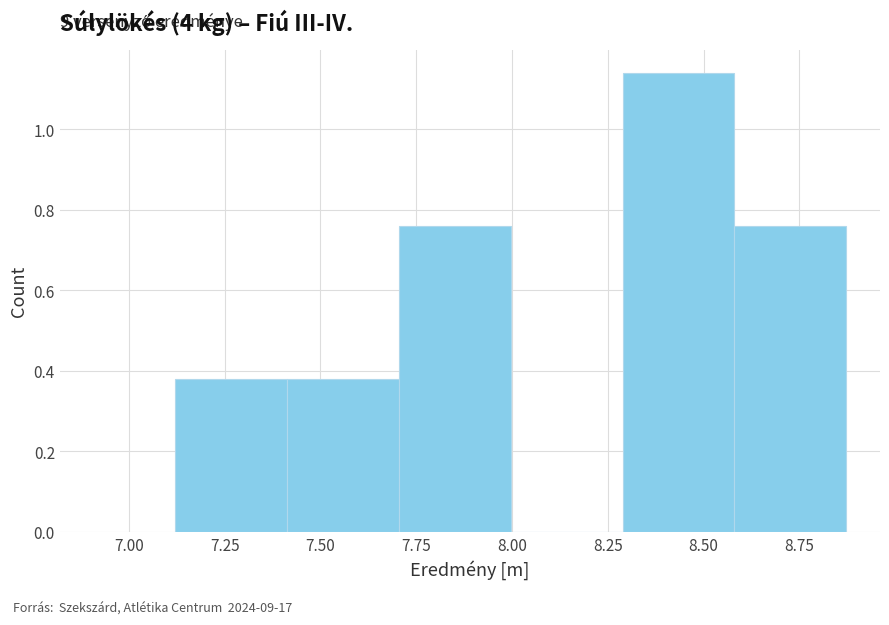

Which range on the x-axis has the tallest bar?

8.30 to 8.60